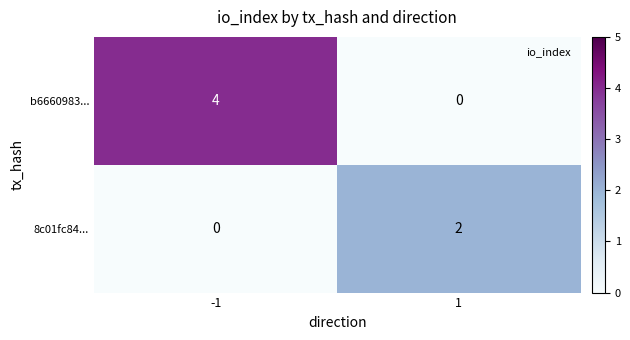

Which series has the widest spread of values?

b6660983...